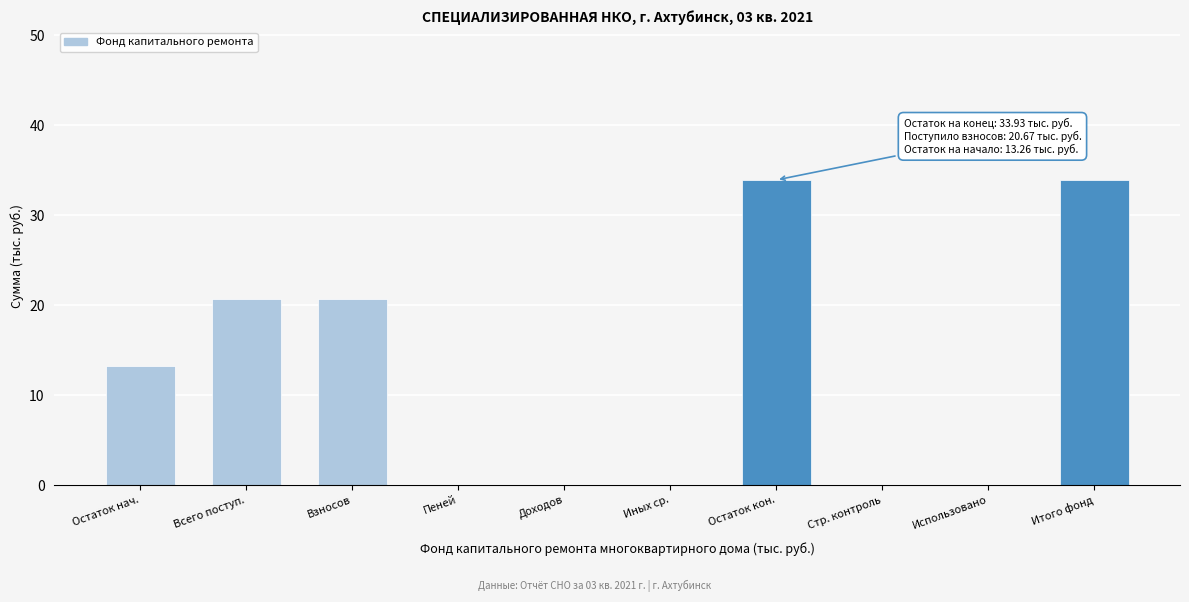

Reading left to right, transcribe all the data shown in this chart.

Остаток нач.=13.3	Всего поступ.=20.7	Взносов=20.7	Пеней=0.0	Доходов=0.0	Иных ср.=0.0	Остаток кон.=33.9	Стр. контроль=0.0	Использовано=0.0	Итого фонд=33.9